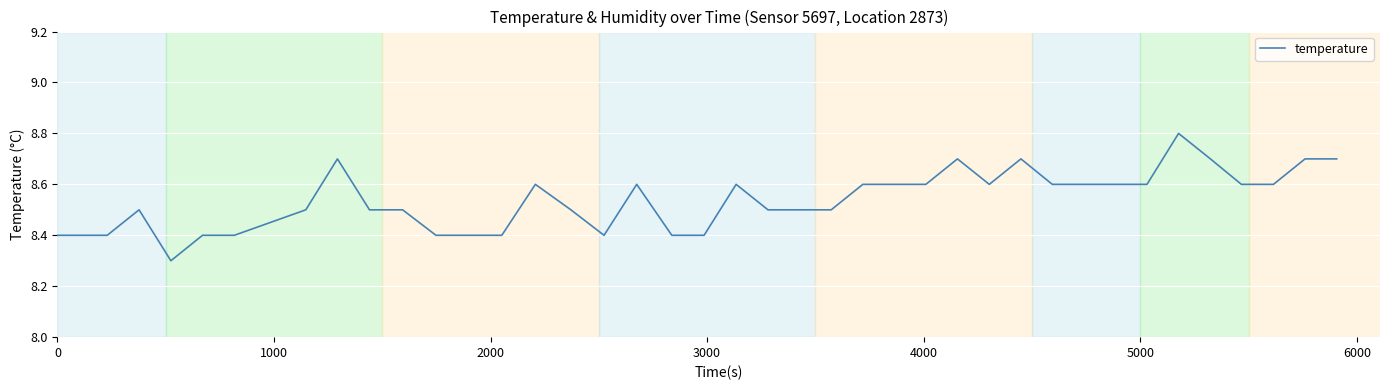

What is the greatest value displayed?

8.8